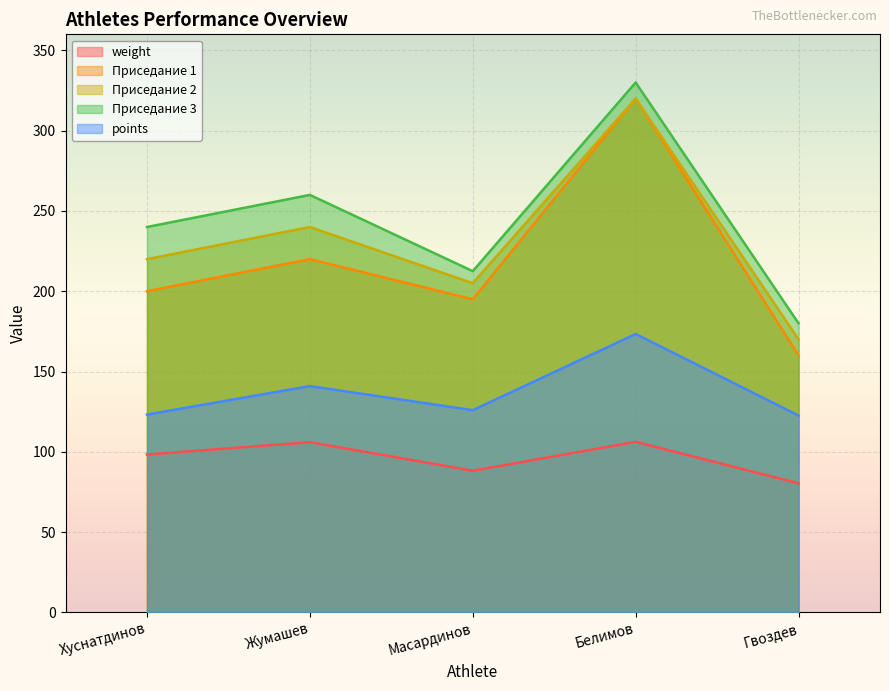

What is the label of the 3rd point from the right?

Масардинов